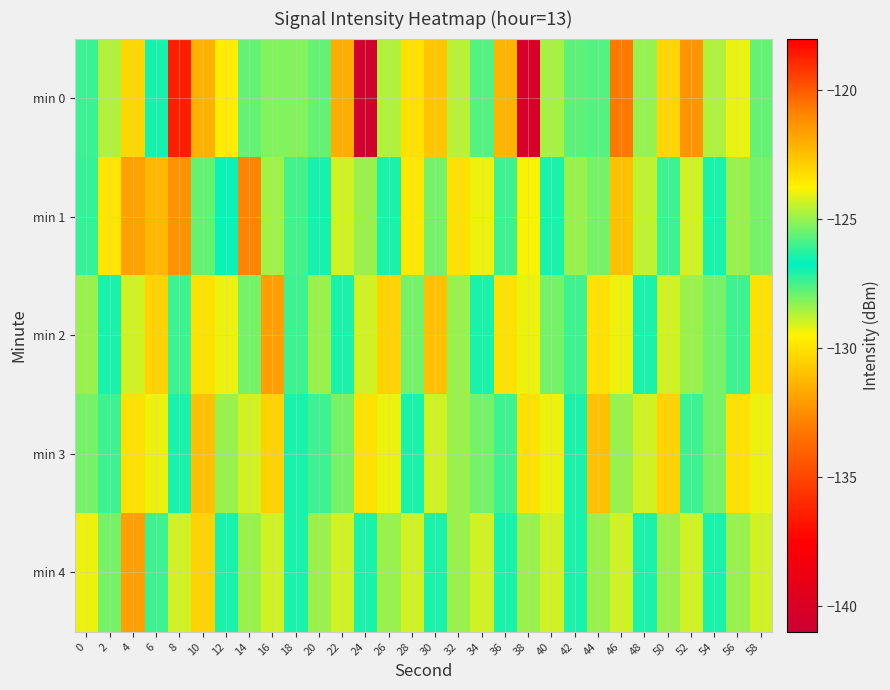

What is the total value across all series at 10?

-643.3